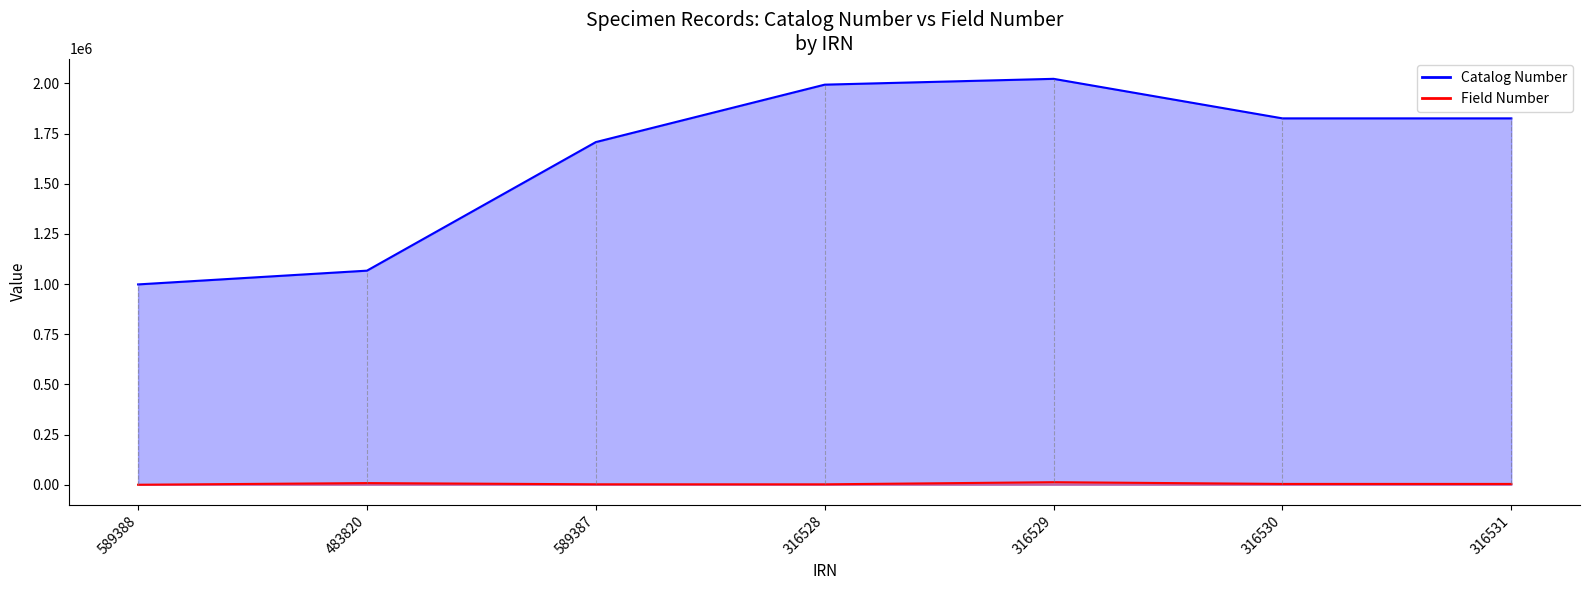

What is the label of the 6th point from the left?

316530